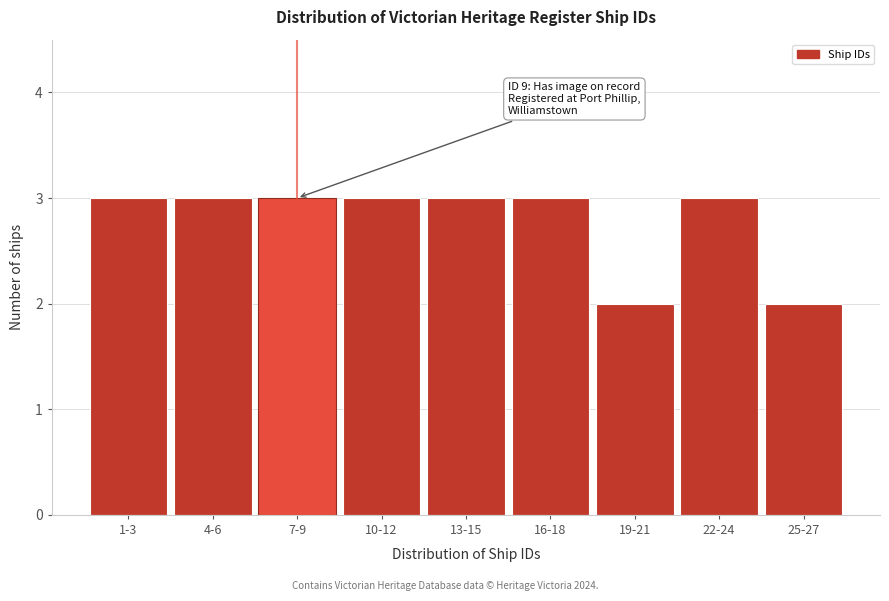

Reading left to right, what are all the values shown in this chart?

3	3	3	3	3	3	2	3	2